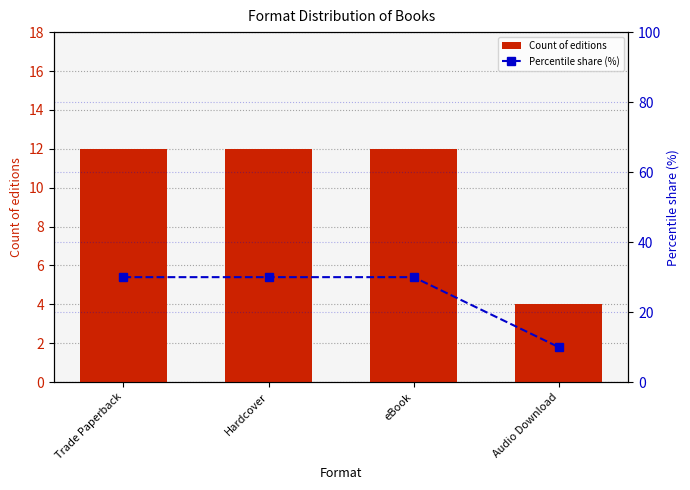

Reading right to left, transcribe all the data shown in this chart.

Count of editions: 4	12	12	12
Percentile share (%): 10	30	30	30